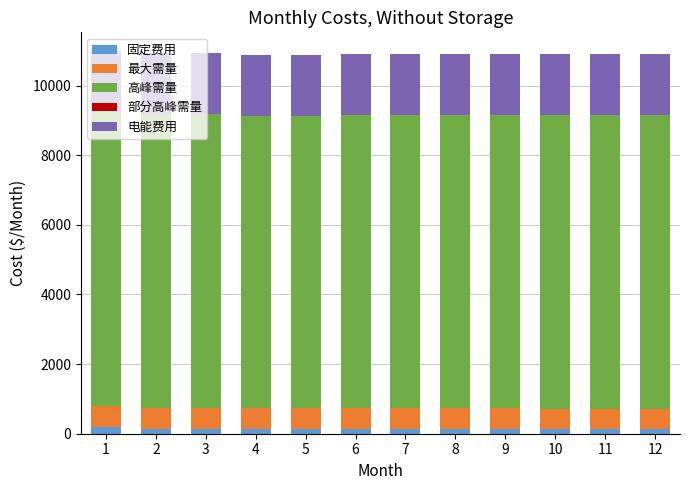

What is the average value of the 固定费用 series?

138